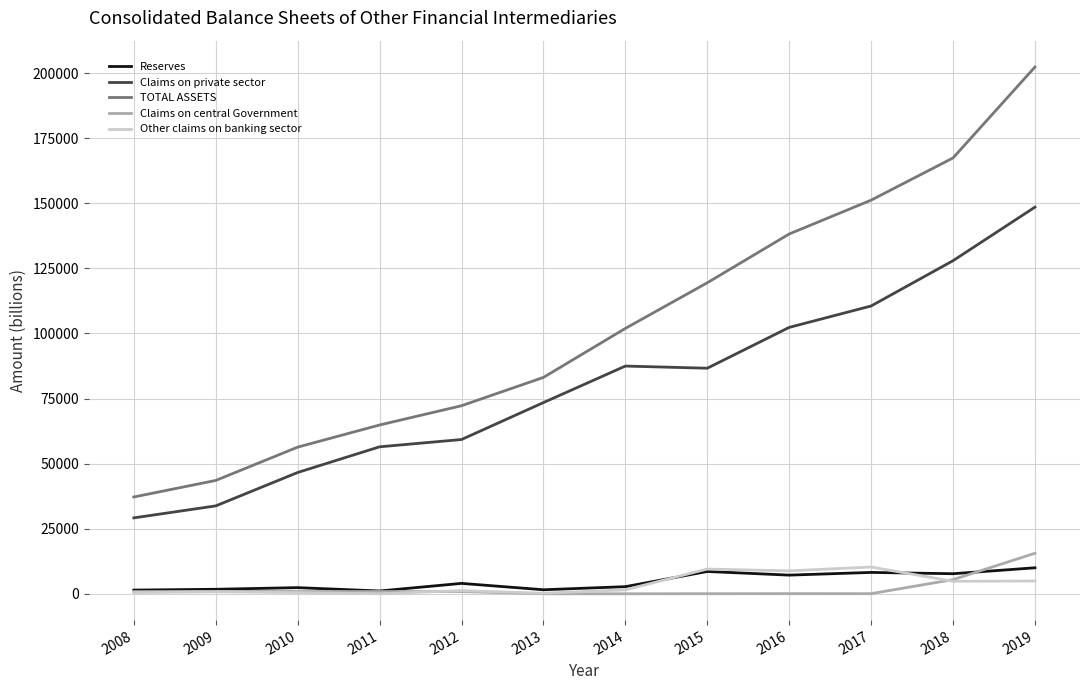

True or false: TOTAL ASSETS and Reserves intersect in this chart.

False